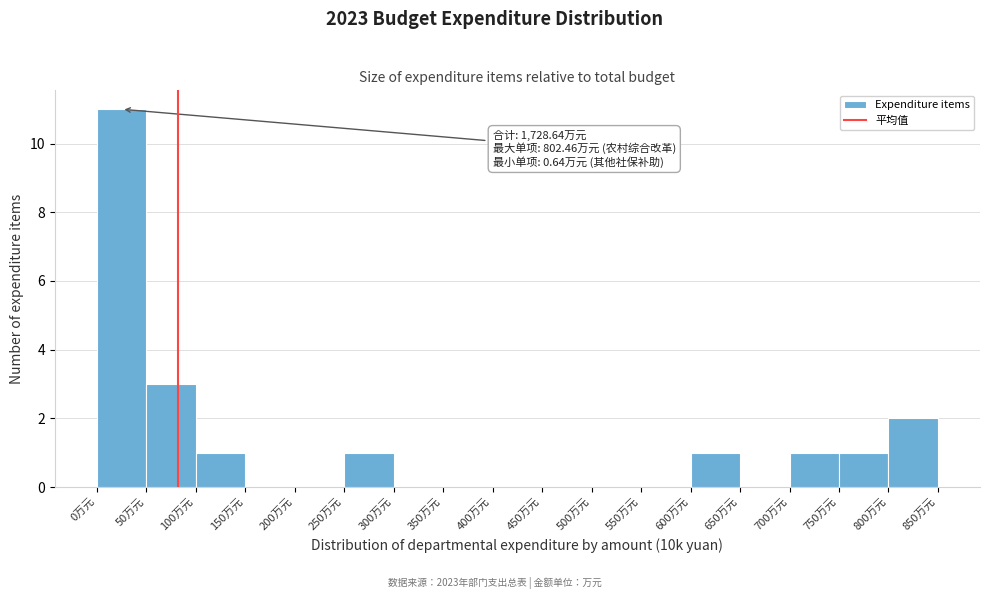

Which range on the x-axis has the tallest bar?

0 to 50